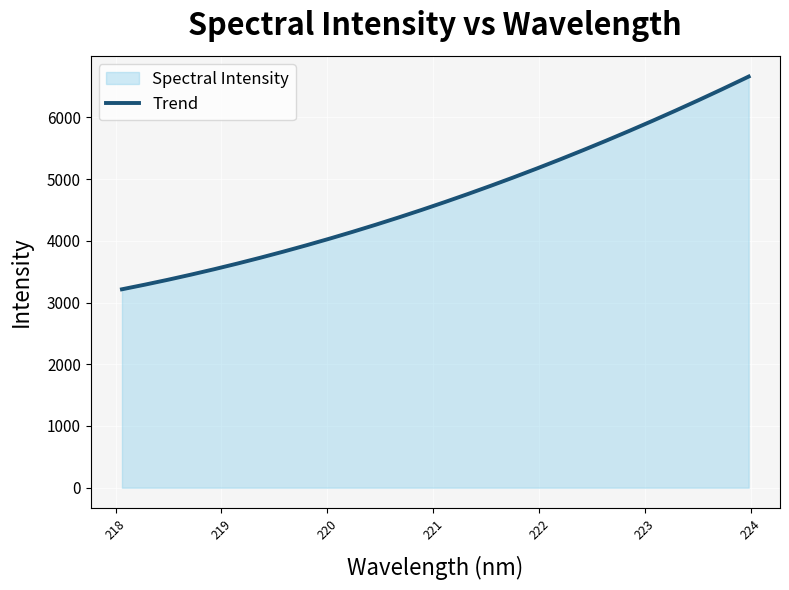

Which has a higher value, 220.3533 or 222.8355?

222.8355